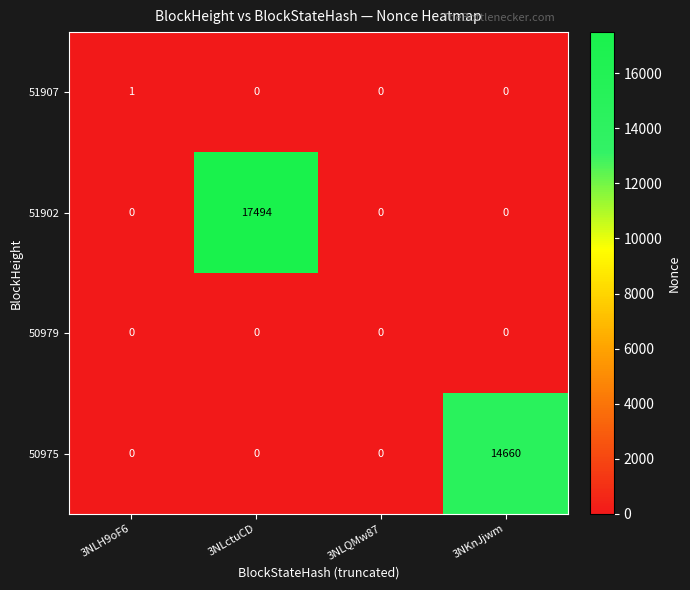

How many categories are shown in the chart?

4